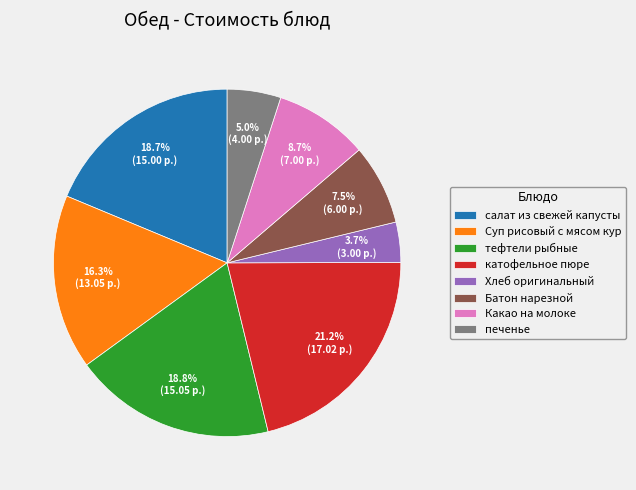

Approximately how many times larger is the value at Батон нарезной compared to тефтели рыбные?

0.4